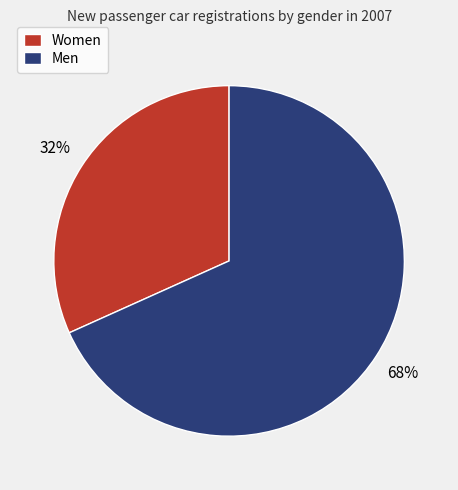

To the nearest percent, what is the combined percentage of Women and Men?

100%